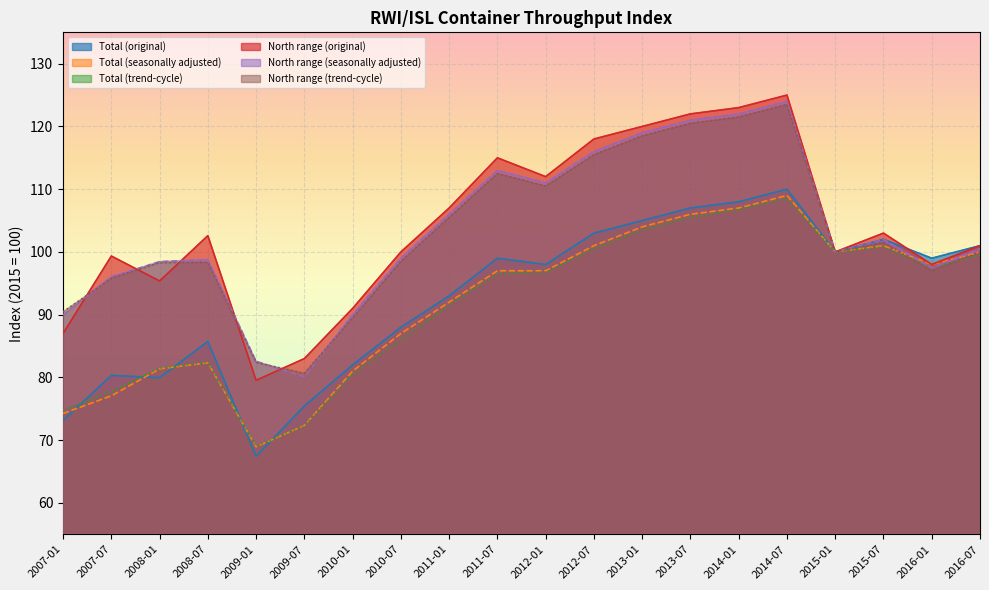

What position from the left is 2011-01?

9